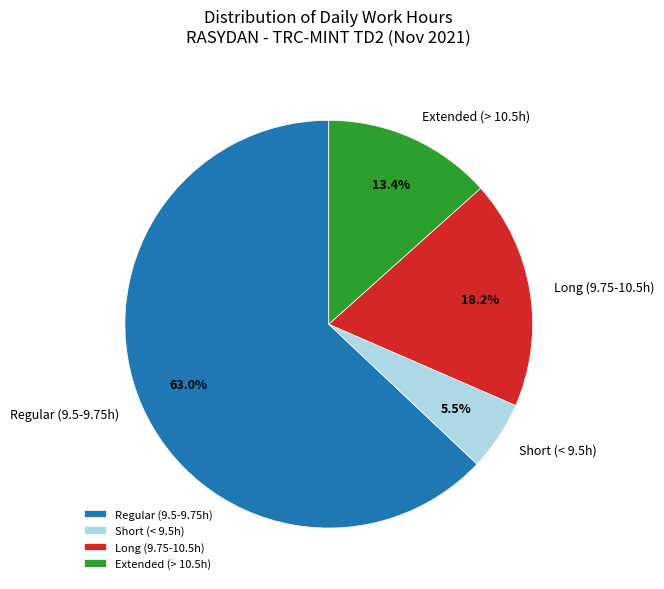

Approximately how many times larger is the value at Short (< 9.5h) compared to Long (9.75-10.5h)?

0.3